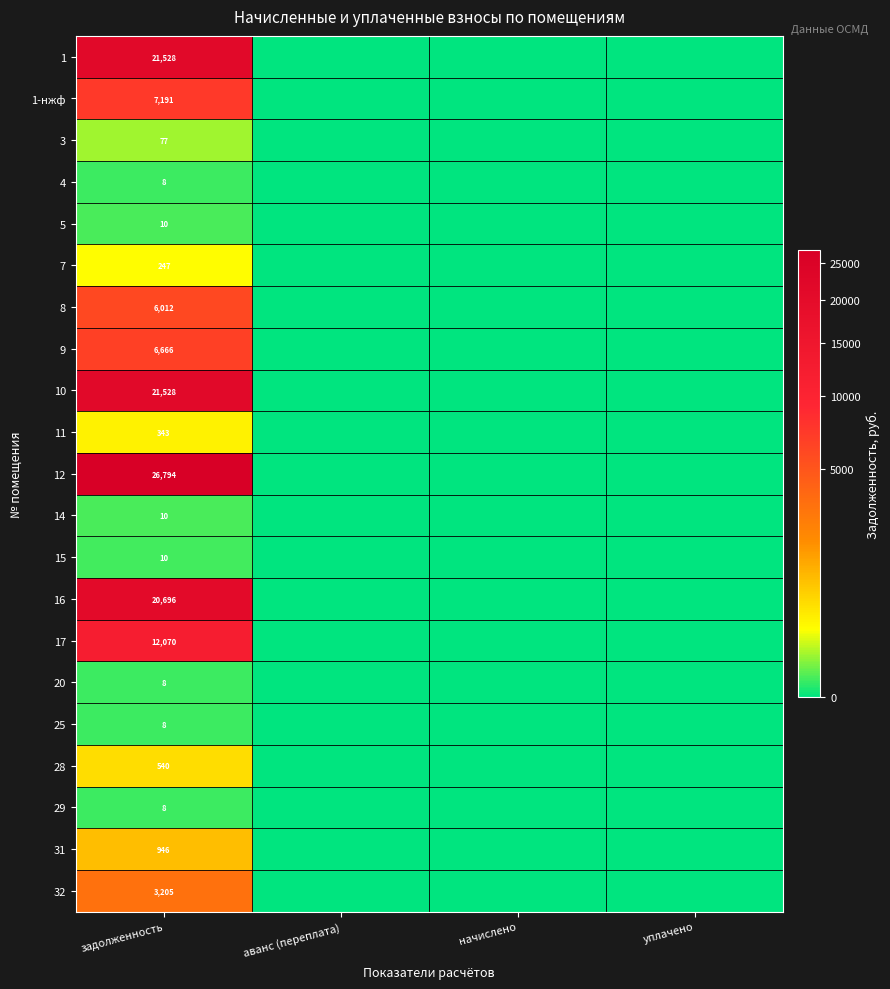

Which category has the lowest value in the 5 series?

аванс (переплата)